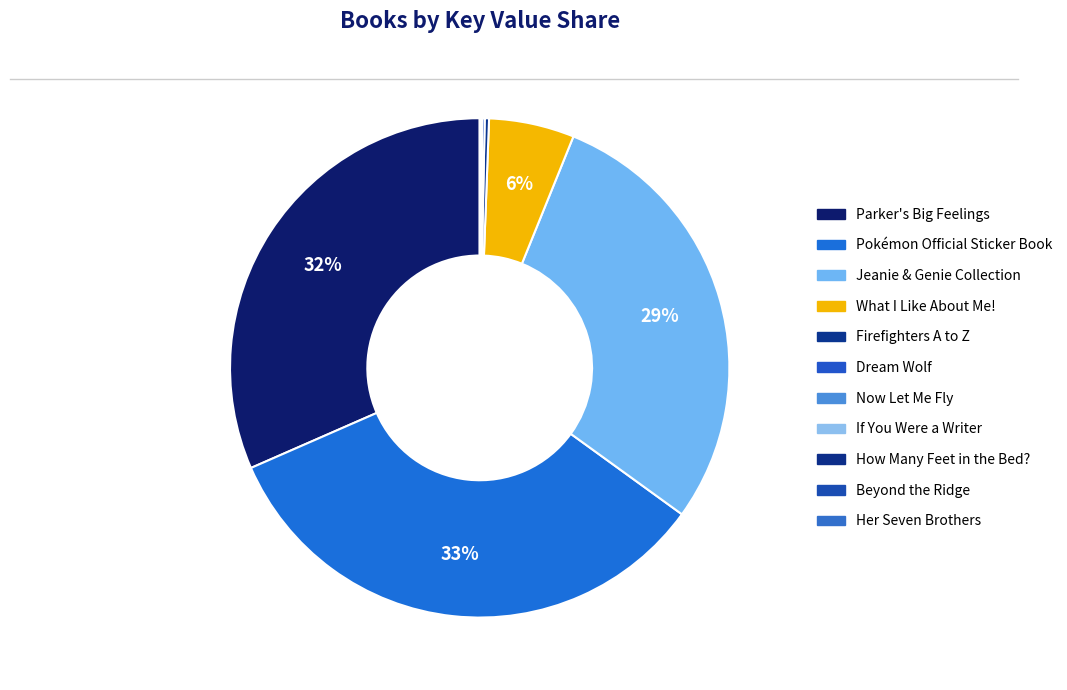

What is the ratio of the value at Jeanie & Genie Collection to the value at Dream Wolf?

170.3